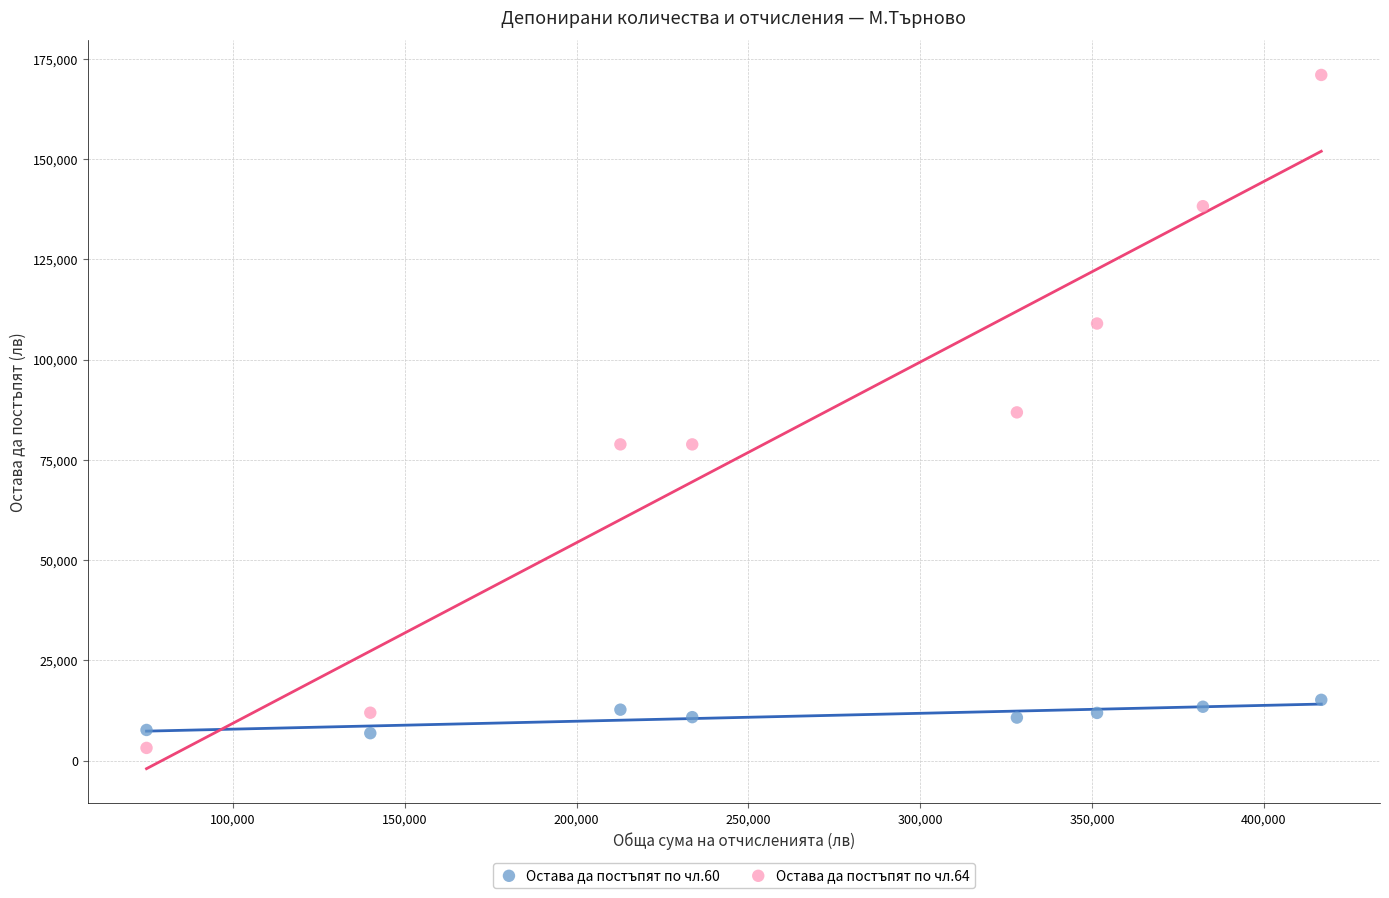

Across all data points, what is the range of X values (max minus min)?

341982.6